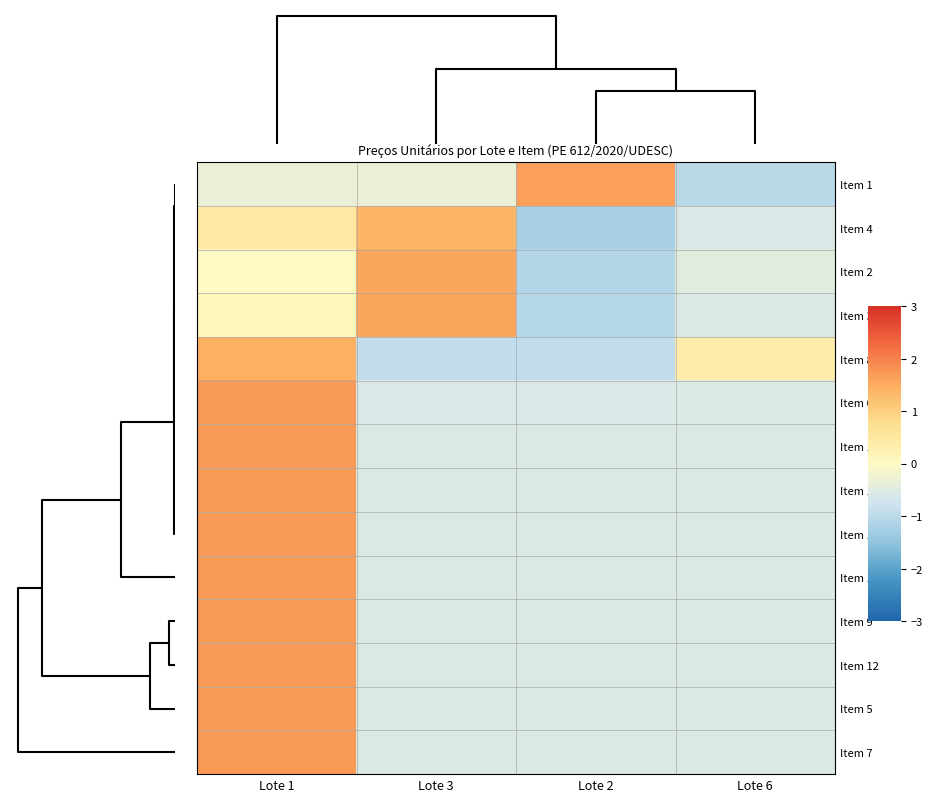

Reading left to right, extract all data points from this chart.

Item 1: Lote 1=-0.3	Lote 3=-0.3	Lote 2=1.7	Lote 6=-1.0
Item 4: Lote 1=0.5	Lote 3=1.4	Lote 2=-1.2	Lote 6=-0.6
Item 2: Lote 1=0.0	Lote 3=1.6	Lote 2=-1.1	Lote 6=-0.5
Item 3: Lote 1=0.1	Lote 3=1.6	Lote 2=-1.1	Lote 6=-0.6
Item 8: Lote 1=1.5	Lote 3=-0.9	Lote 2=-0.9	Lote 6=0.4
Item 6: Lote 1=1.7	Lote 3=-0.6	Lote 2=-0.6	Lote 6=-0.6
Item 10: Lote 1=1.7	Lote 3=-0.6	Lote 2=-0.6	Lote 6=-0.6
Item 11: Lote 1=1.7	Lote 3=-0.6	Lote 2=-0.6	Lote 6=-0.6
Item 14: Lote 1=1.7	Lote 3=-0.6	Lote 2=-0.6	Lote 6=-0.6
Item 13: Lote 1=1.7	Lote 3=-0.6	Lote 2=-0.6	Lote 6=-0.6
Item 9: Lote 1=1.7	Lote 3=-0.6	Lote 2=-0.6	Lote 6=-0.6
Item 12: Lote 1=1.7	Lote 3=-0.6	Lote 2=-0.6	Lote 6=-0.6
Item 5: Lote 1=1.7	Lote 3=-0.6	Lote 2=-0.6	Lote 6=-0.6
Item 7: Lote 1=1.7	Lote 3=-0.6	Lote 2=-0.6	Lote 6=-0.6